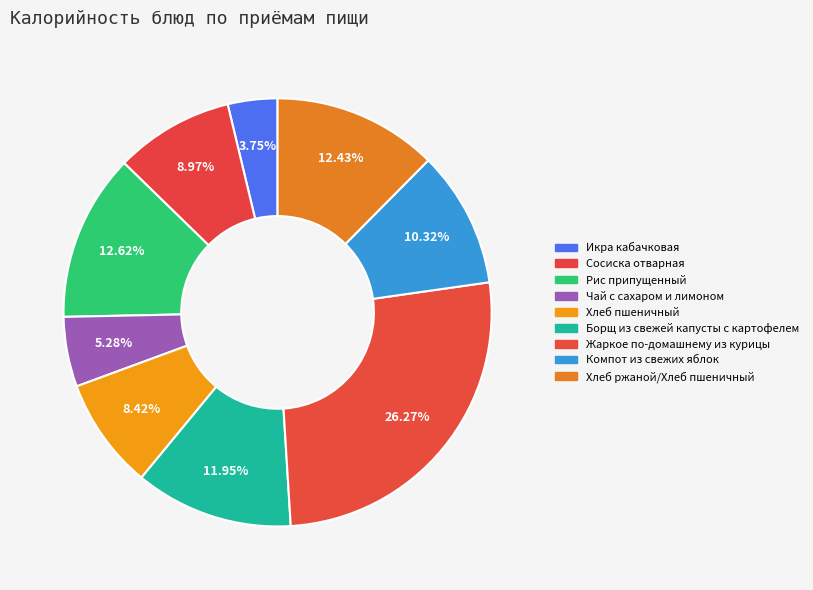

Rank the categories by value from lowest to highest.

Икра кабачковая, Чай с сахаром и лимоном, Хлеб пшеничный, Сосиска отварная, Компот из свежих яблок, Борщ из свежей капусты с картофелем, Хлеб ржаной/Хлеб пшеничный, Рис припущенный, Жаркое по-домашнему из курицы